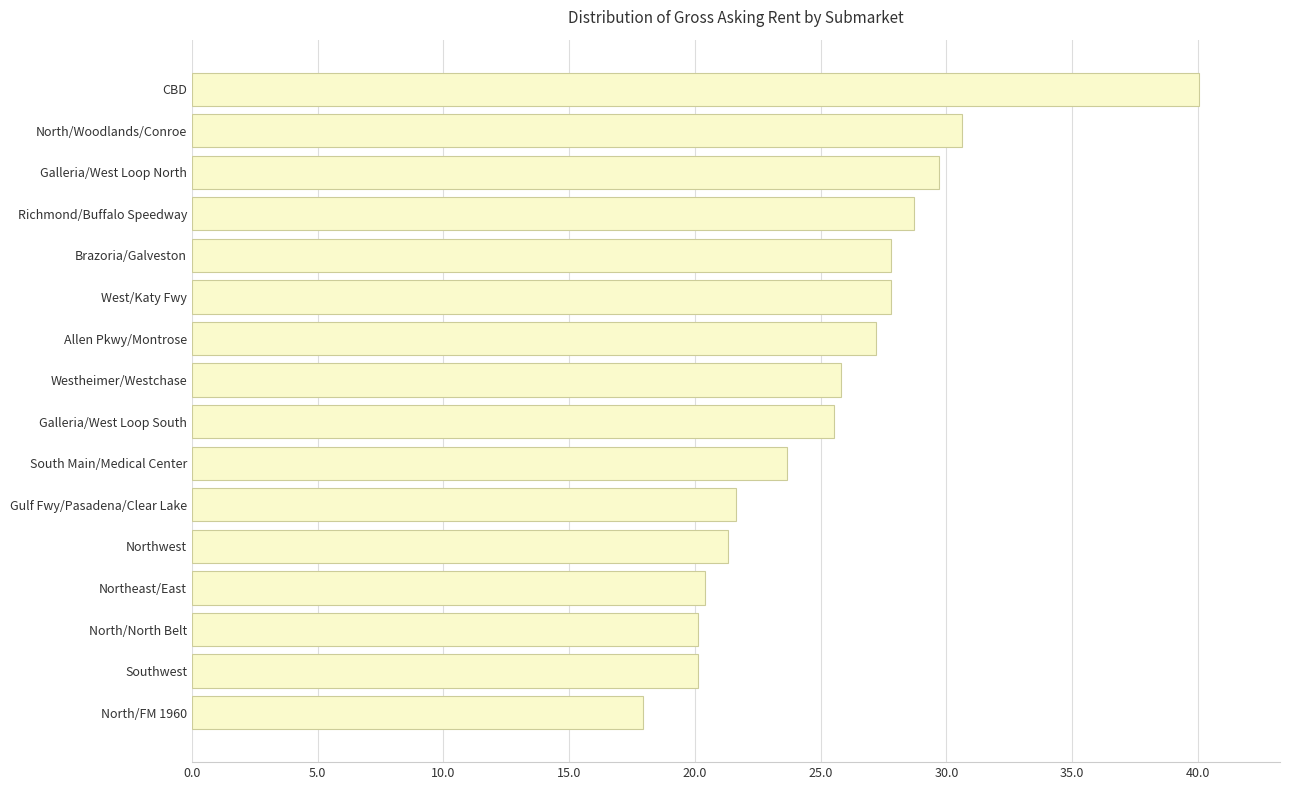

The chart shows a value of 10.3 at Brazoria/Galveston. True or false?

False